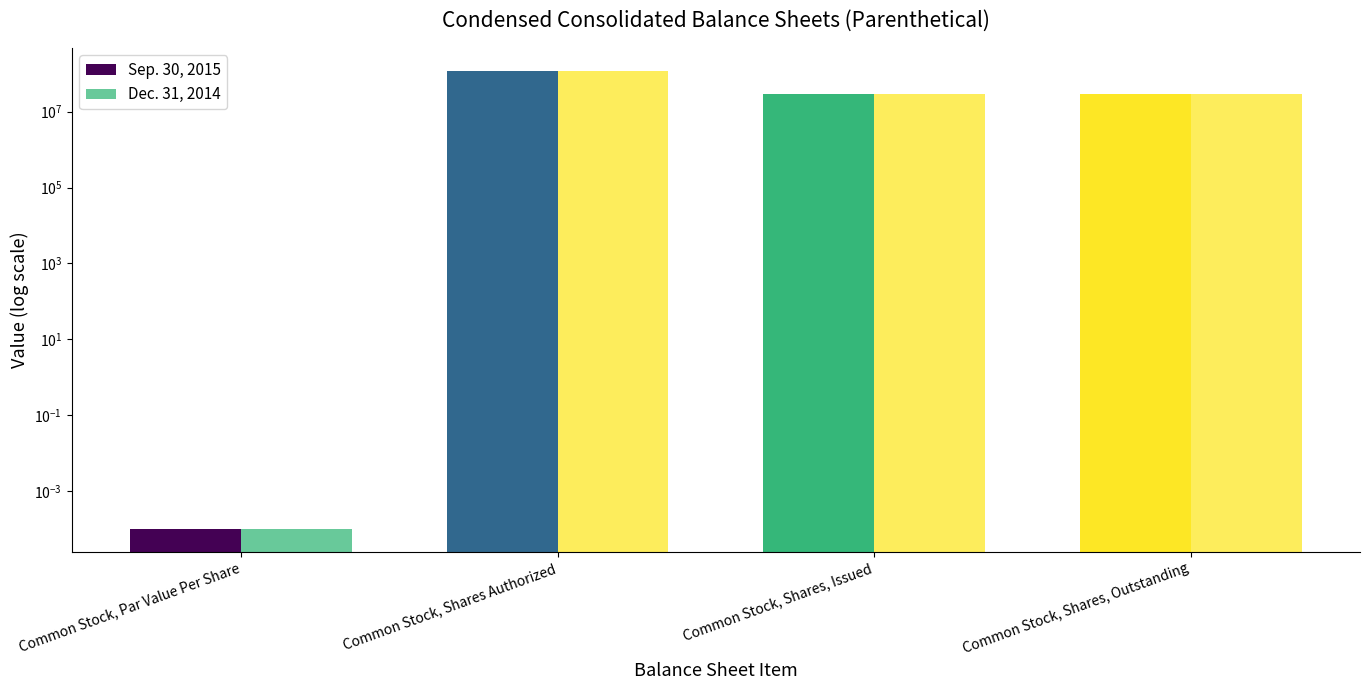

True or false: Dec. 31, 2014 has a value of 120000000.0 at Common Stock, Shares Authorized.

True